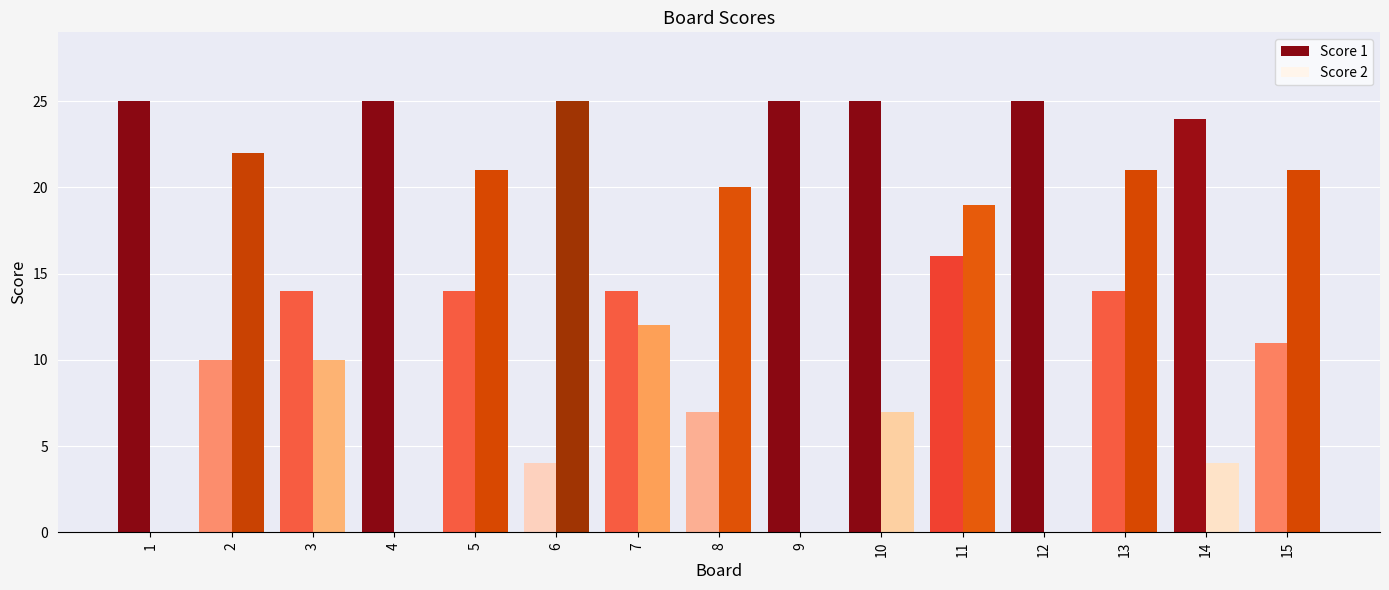

Are the bars grouped side by side (vs. stacked)?

Yes